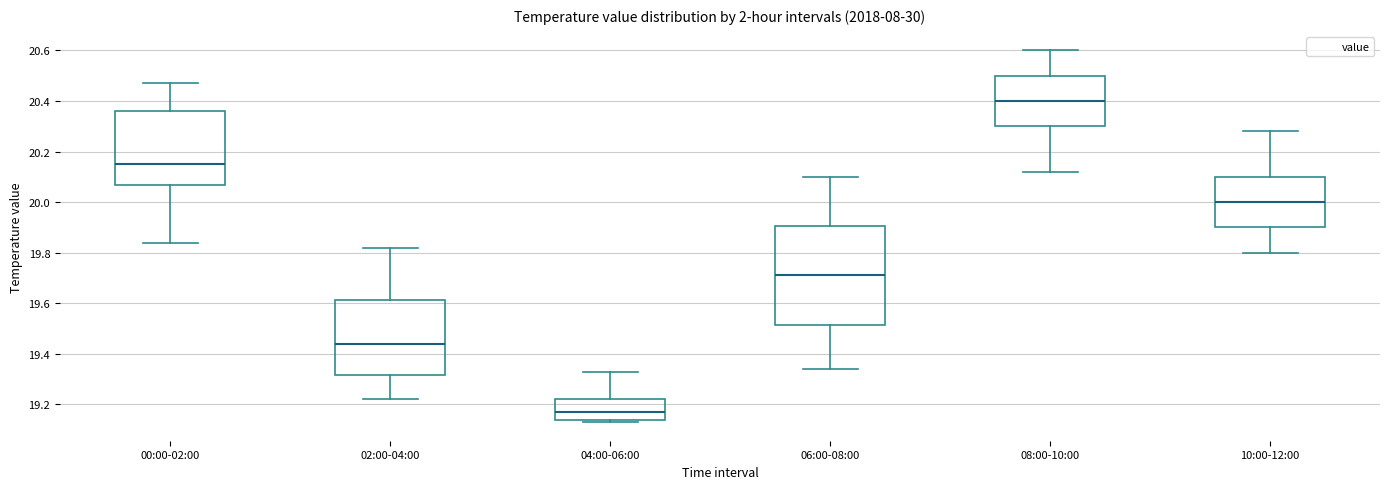

Where is the upper edge of the box for 06:00-08:00 on the y-axis? The values are not printed on the chart, so give them approximately, as read against the axis.

19.90